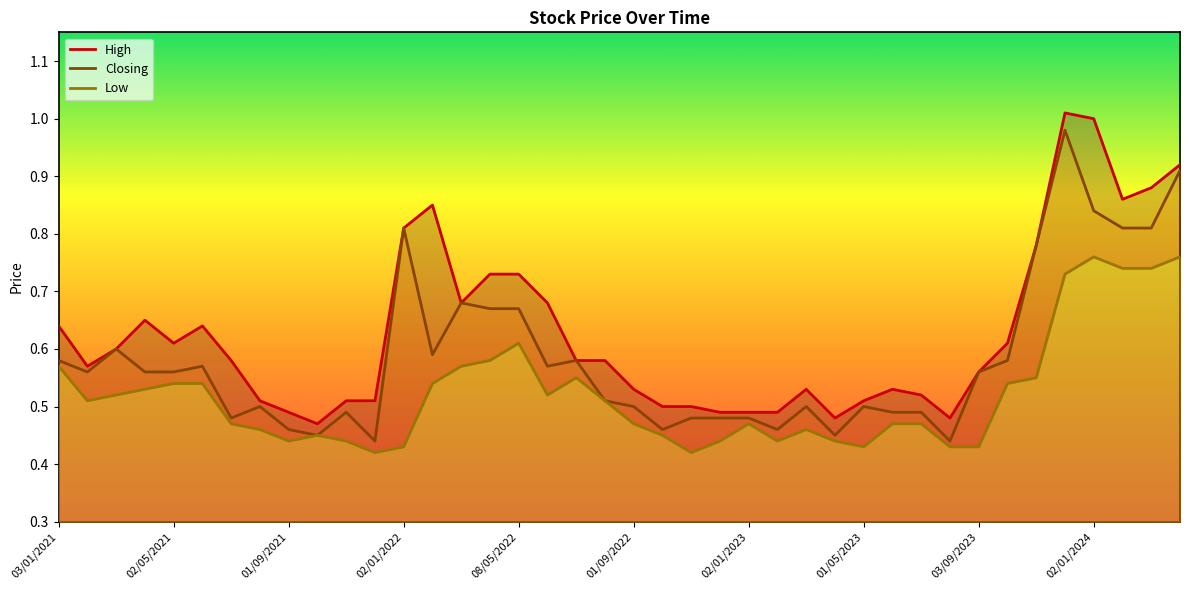

At which label does Low reach its minimum?

11